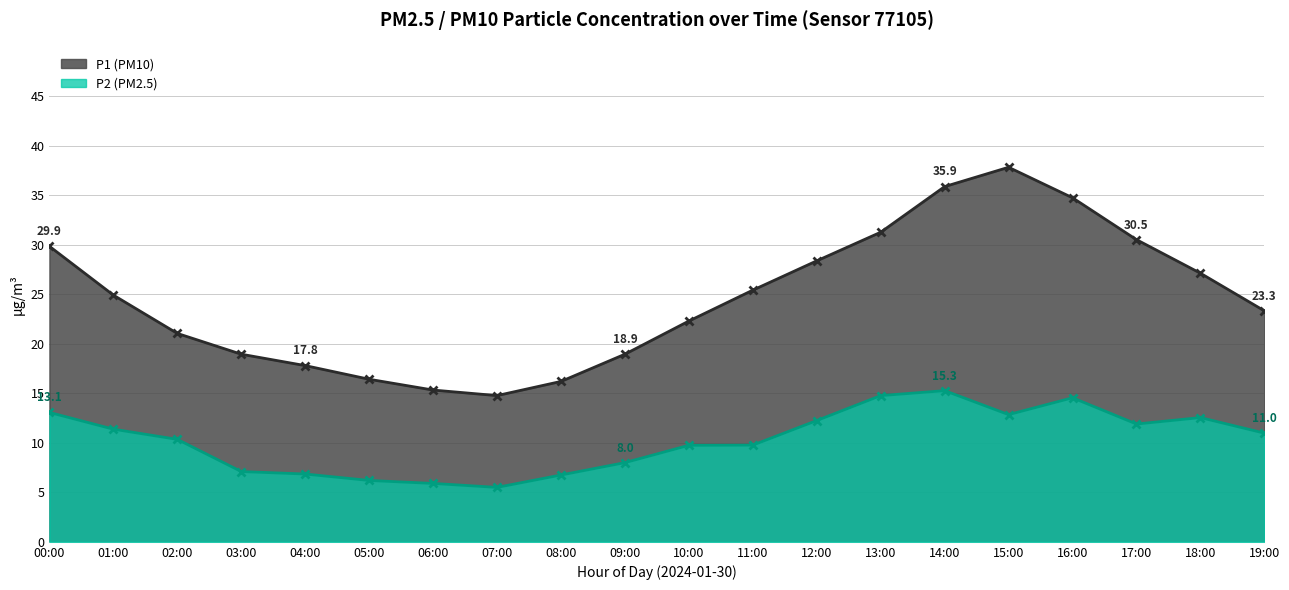

True or false: P1 has a value of 27.7 at 04:00.

False